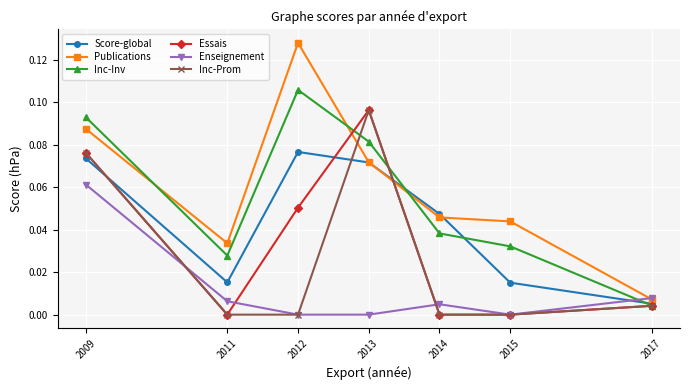

What are all the series names shown in the legend?

Score-global, Publications, Inc-Inv, Essais, Enseignement, Inc-Prom